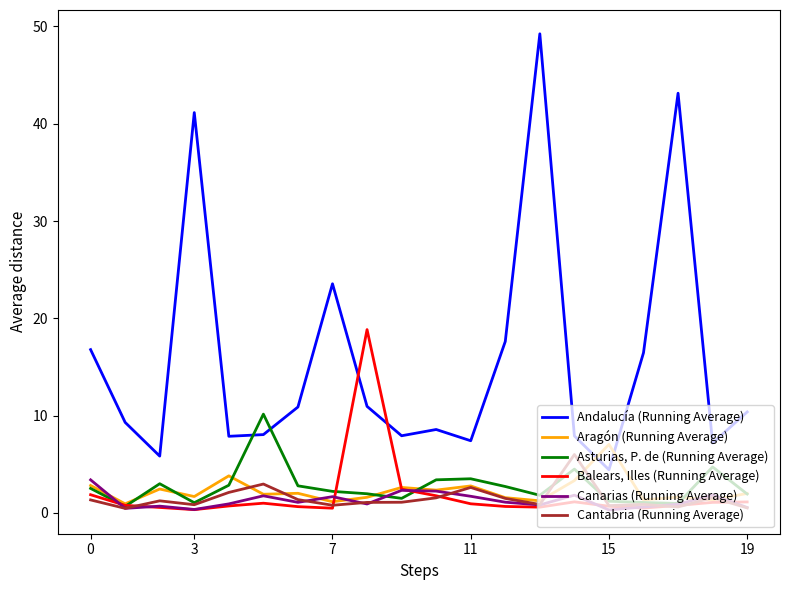

True or false: Canarias (Running Average) and Aragón (Running Average) intersect in this chart.

True